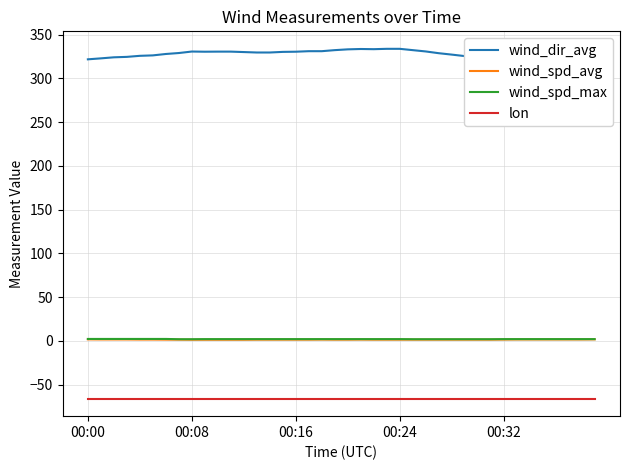

Which series has the largest range (max minus min)?

wind_dir_avg